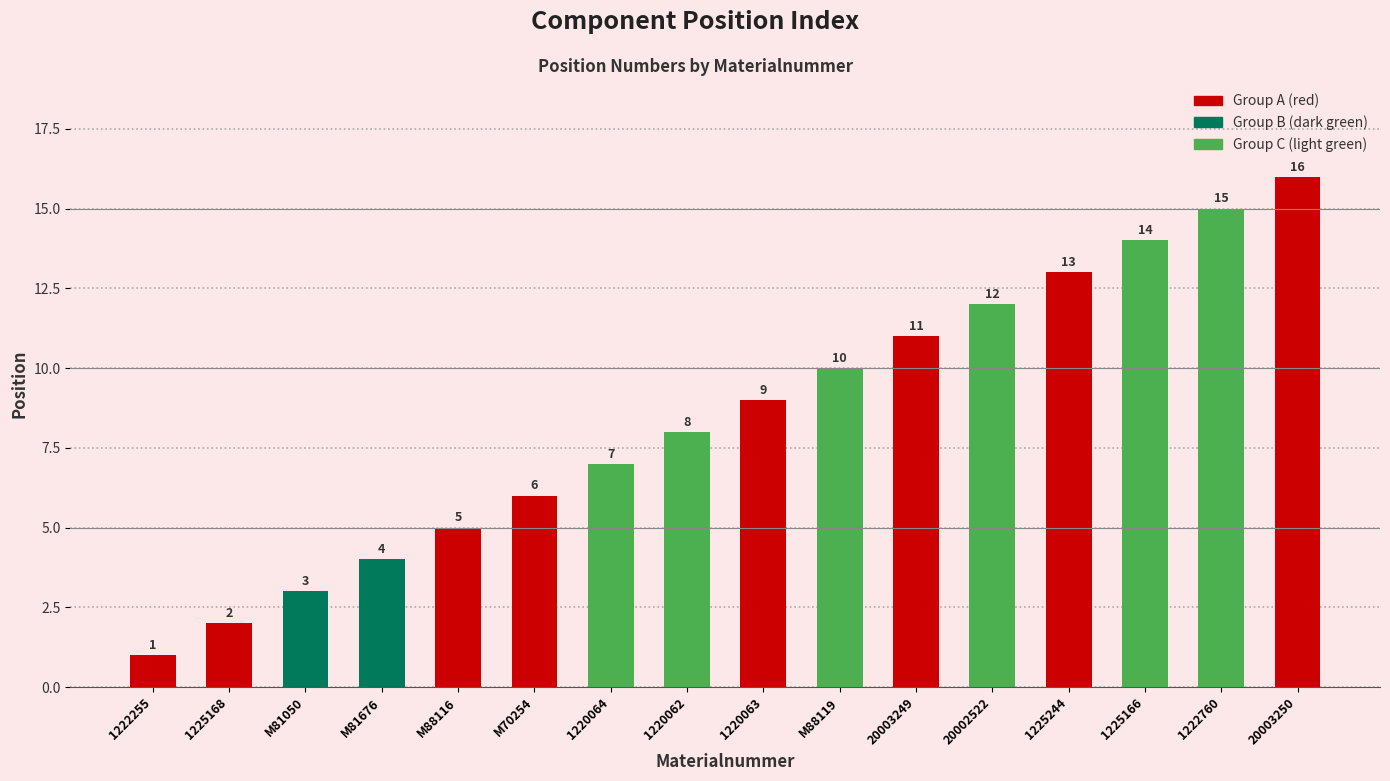

The chart shows a value of 6 at M70254. True or false?

True